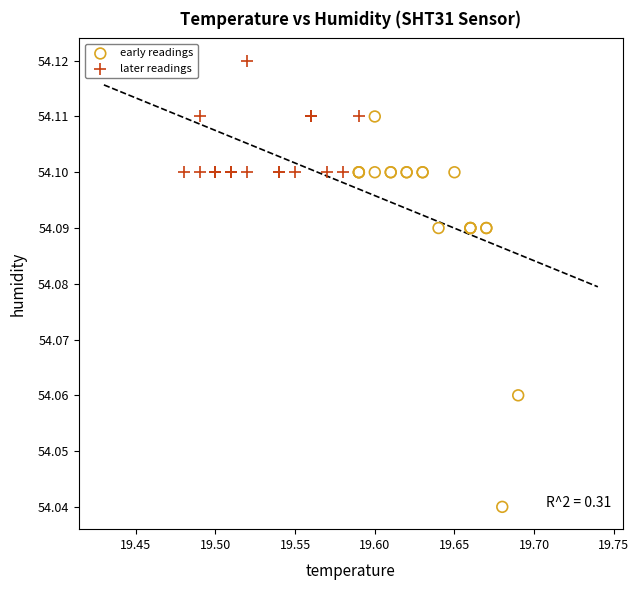

Which series contains the lowest Y value?

early readings